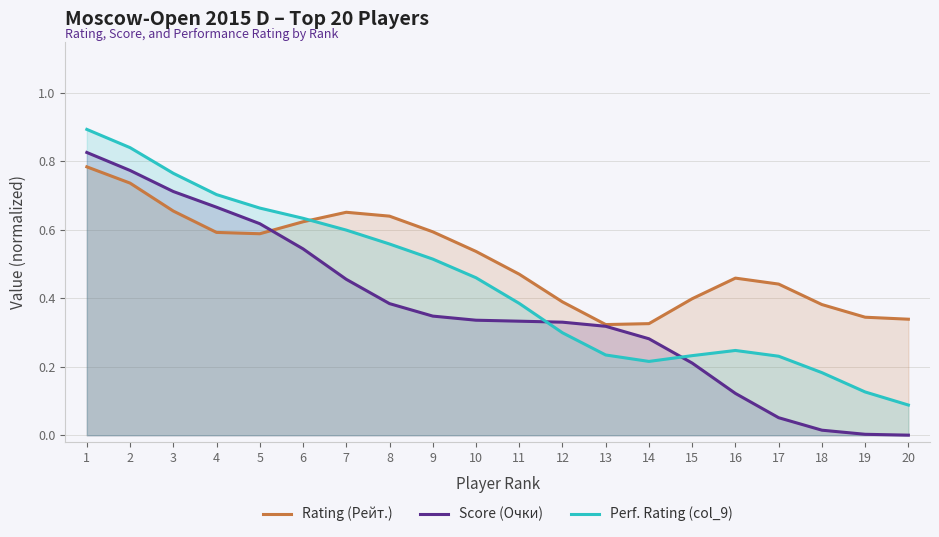

Where is Perf. Rating (col_9) nearest to the value 0?

20